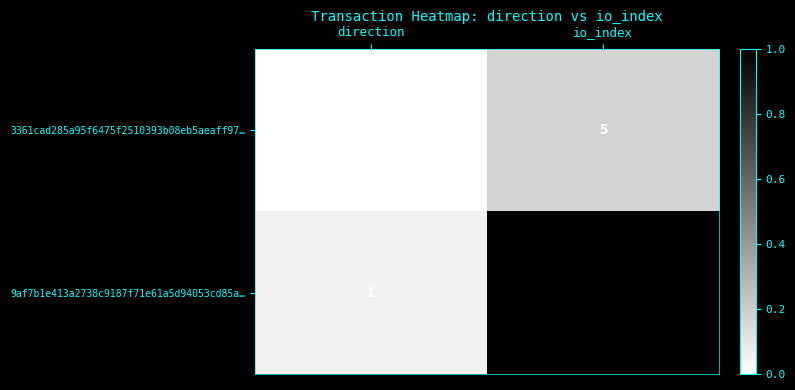

What is the spread (max minus min) of values at io_index?

29